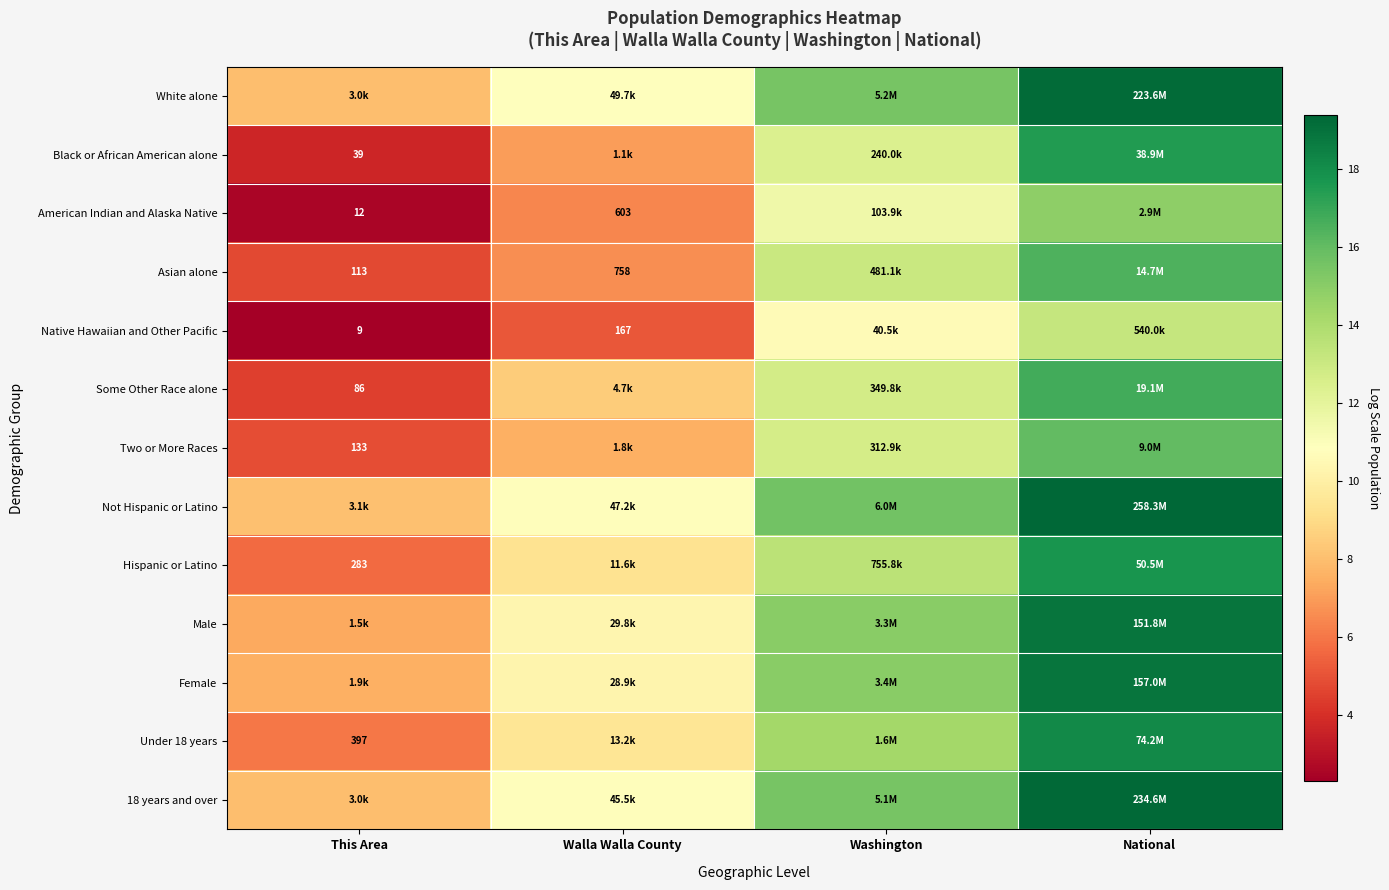

Rank the categories by Hispanic or Latino value from lowest to highest.

This Area, Walla Walla County, Washington, National